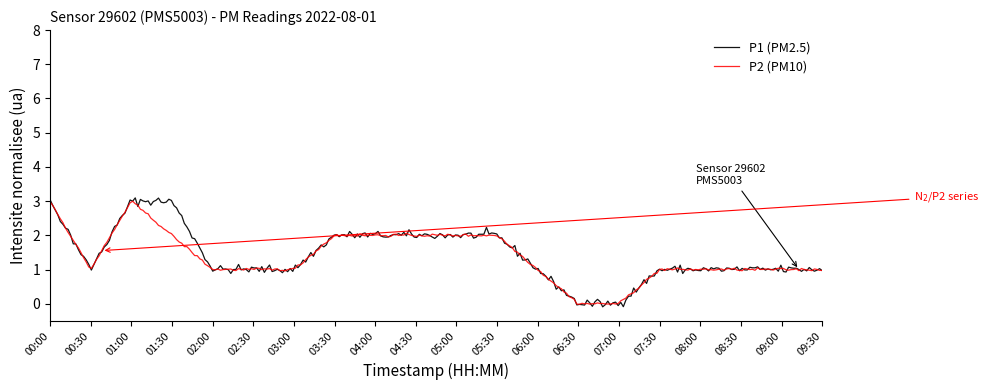

What is the maximum value shown in the chart?

3.1